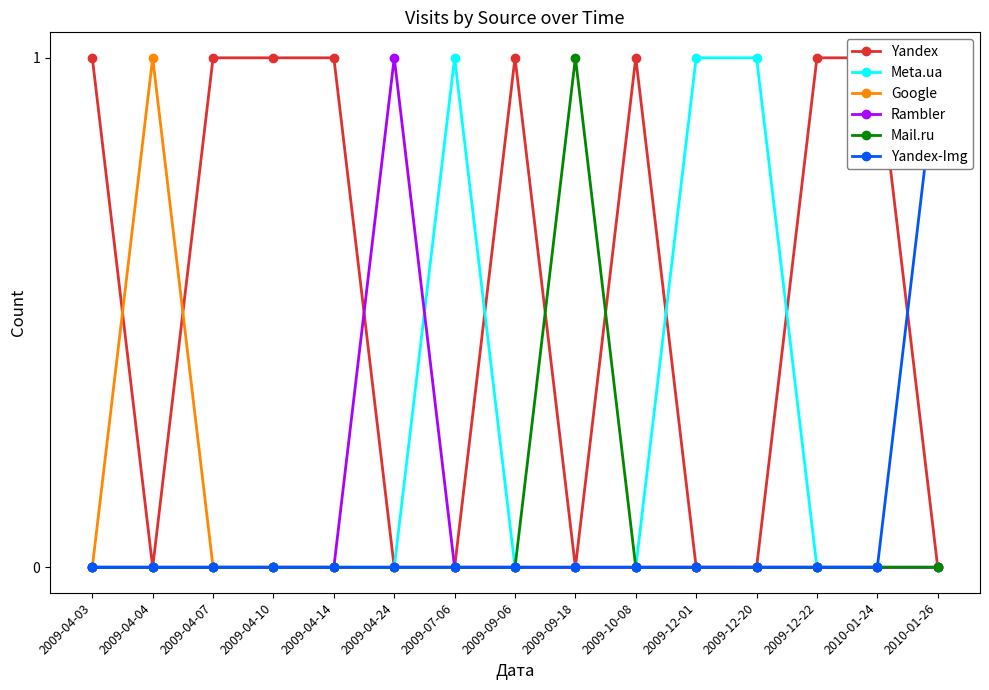

Reading left to right, list all the values displayed in this chart.

Yandex: 1	0	1	1	1	0	0	1	0	1	0	0	1	1	0
Meta.ua: 0	0	0	0	0	0	1	0	0	0	1	1	0	0	0
Google: 0	1	0	0	0	0	0	0	0	0	0	0	0	0	0
Rambler: 0	0	0	0	0	1	0	0	0	0	0	0	0	0	0
Mail.ru: 0	0	0	0	0	0	0	0	1	0	0	0	0	0	0
Yandex-Img: 0	0	0	0	0	0	0	0	0	0	0	0	0	0	1